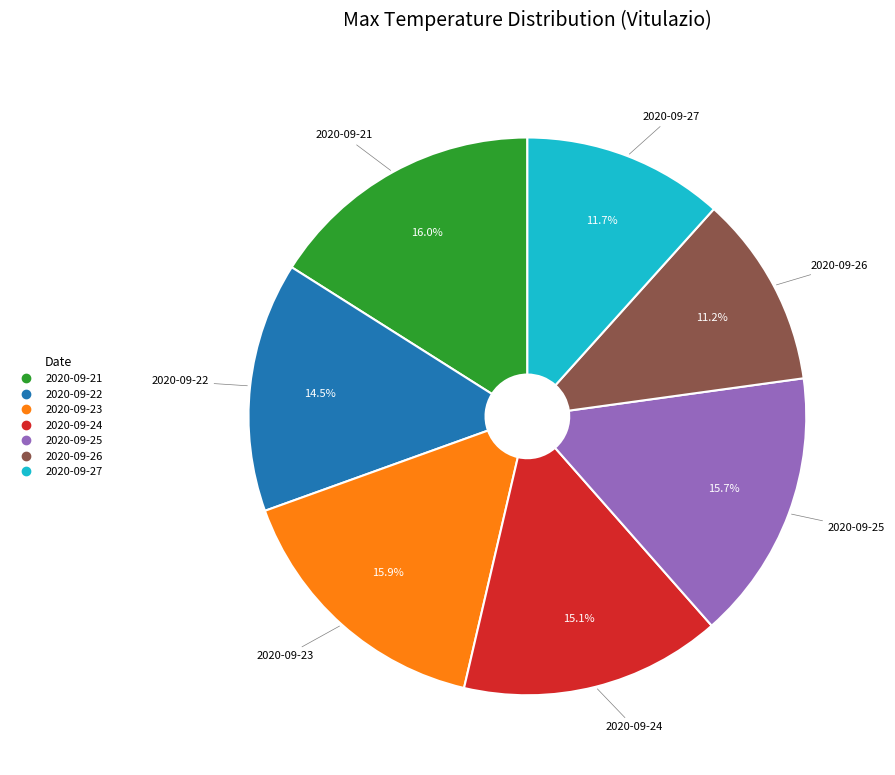

What is the ratio of the value at 2020-09-27 to the value at 2020-09-24?

0.8